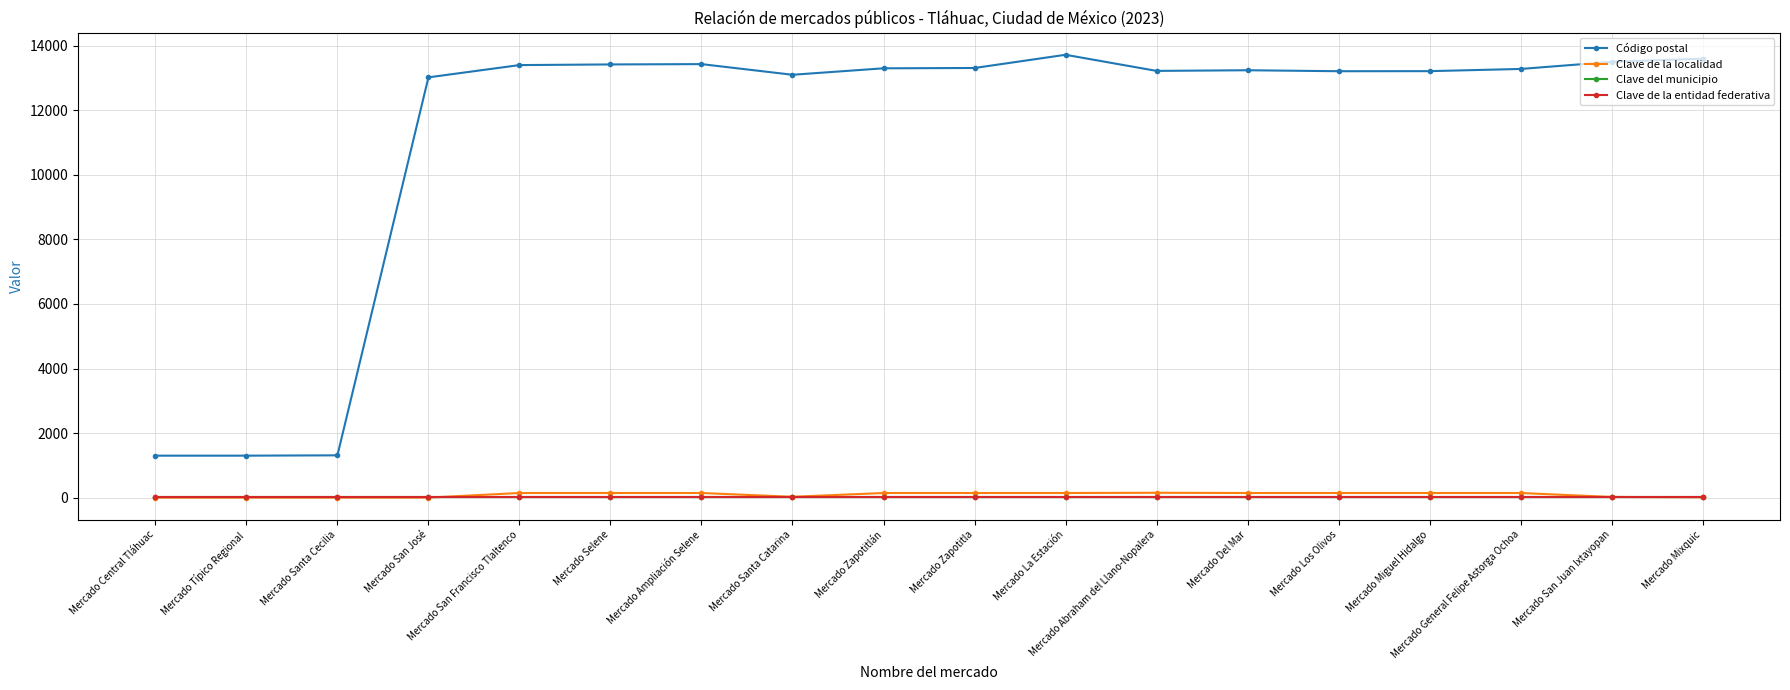

Which series has the widest spread of values?

Código postal